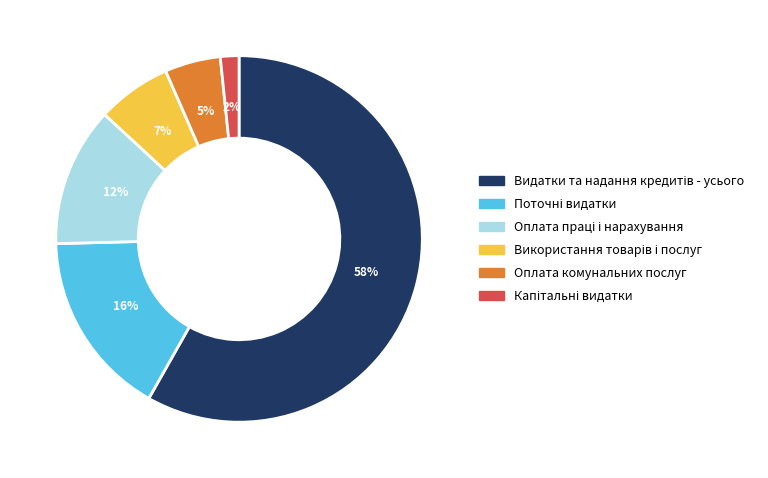

To the nearest percent, what is the average slice percentage?

17%